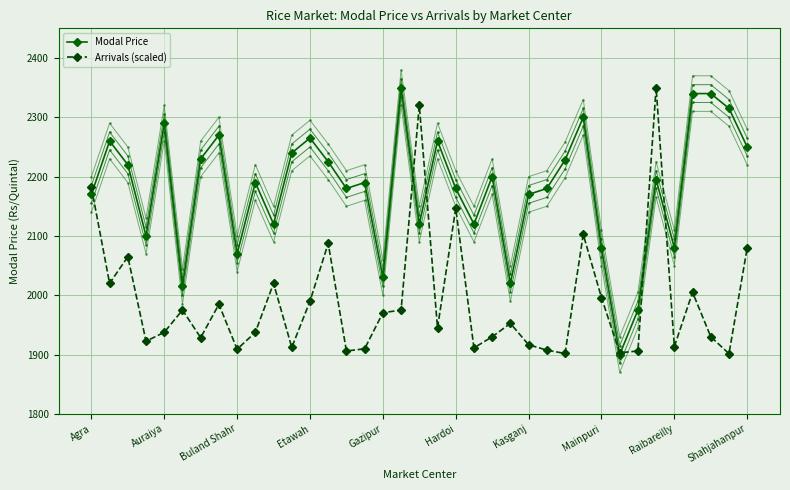

At which label is Modal Price closest to 2125?

10